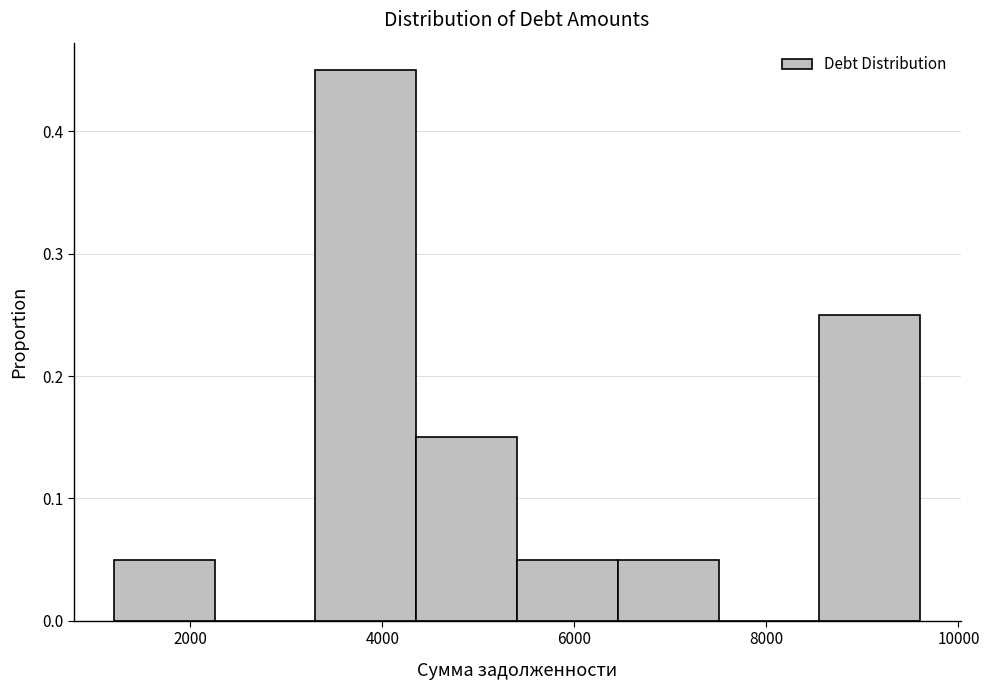

How tall is the bar that spans 5400 to 6400 on the x-axis? Neither the bar edges nor the heights are printed on the chart, so give them approximately, as read against the axes.

0.05